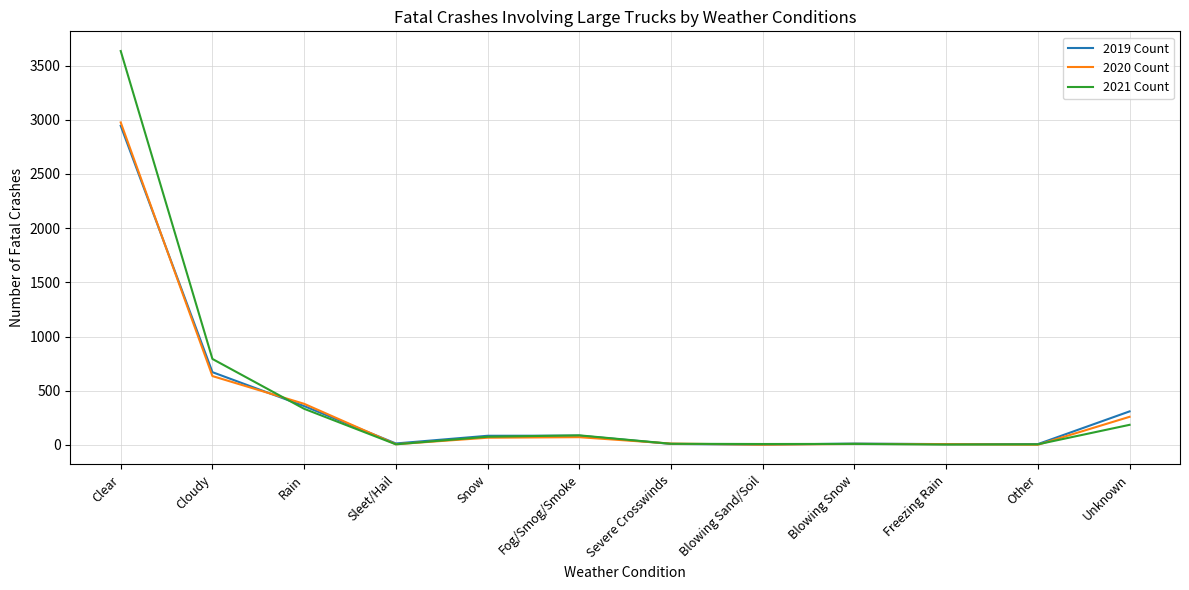

Which series has the widest spread of values?

2021 Count